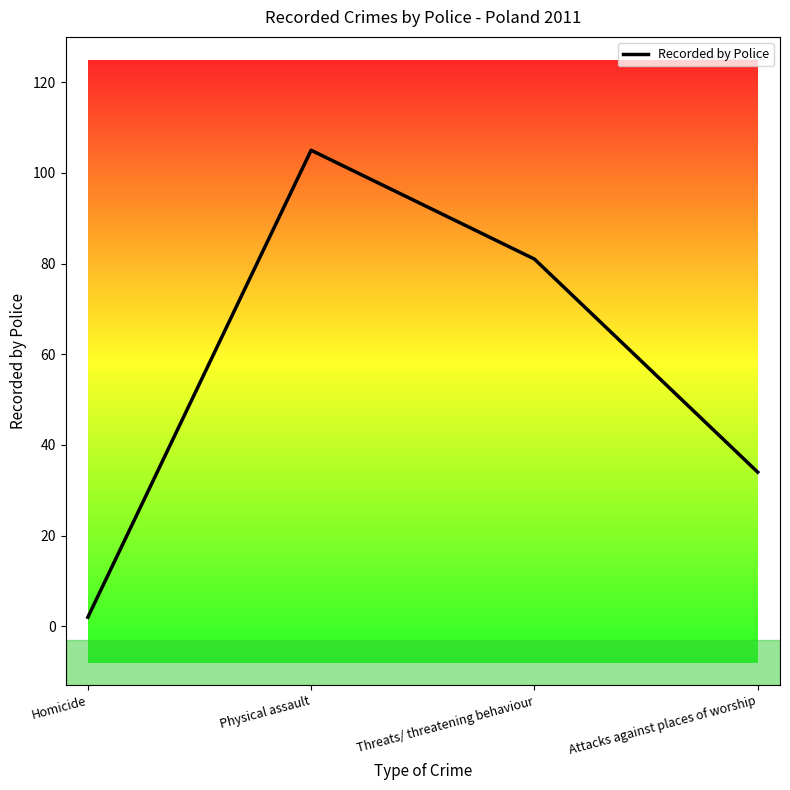

Reading left to right, transcribe all the data shown in this chart.

2	105	81	34